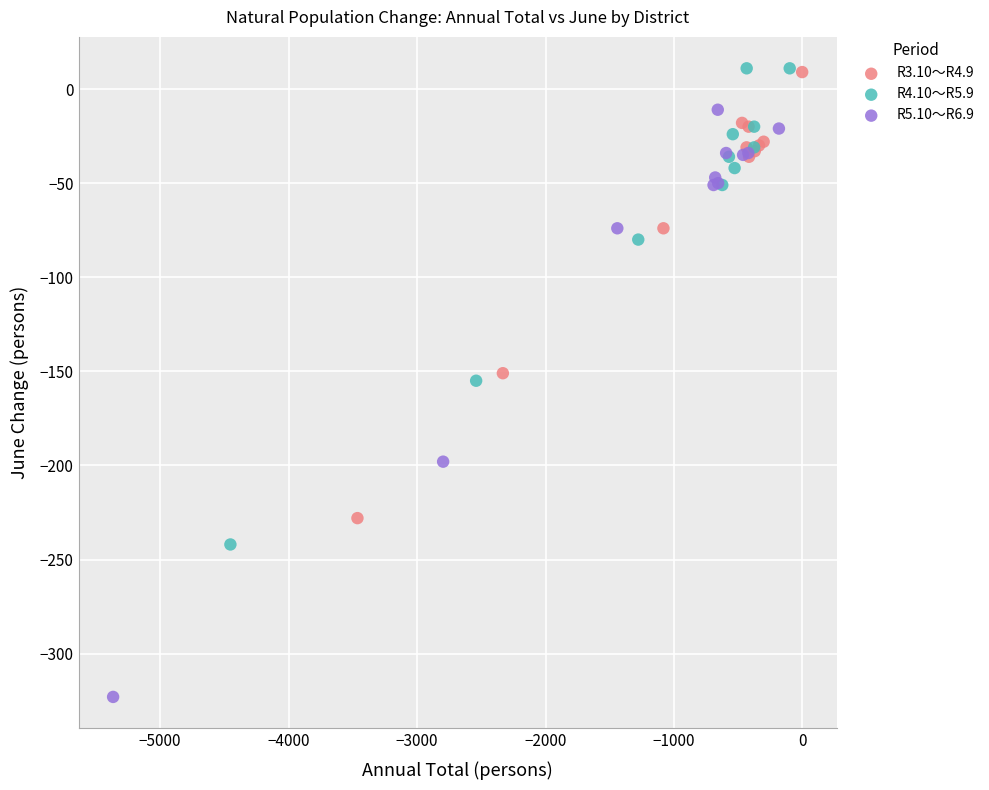

What are all the series names shown in the legend?

R3.10～R4.9, R4.10～R5.9, R5.10～R6.9